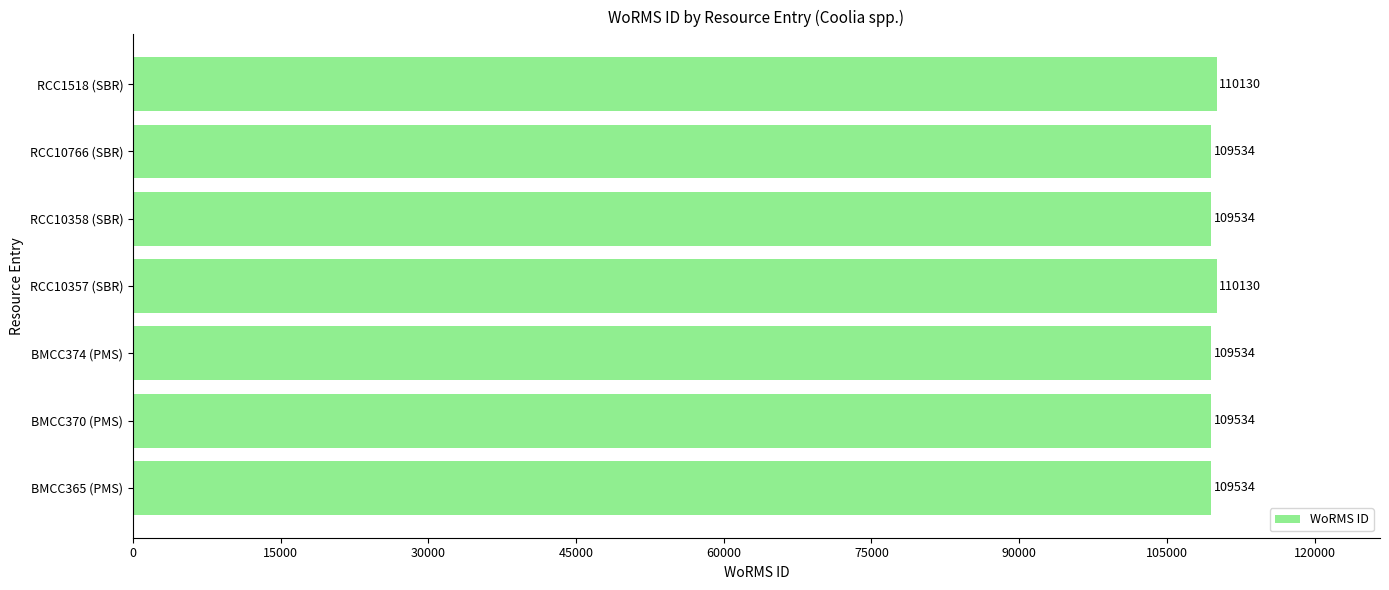

Which has a higher value, BMCC374 (PMS) or RCC10357 (SBR)?

RCC10357 (SBR)